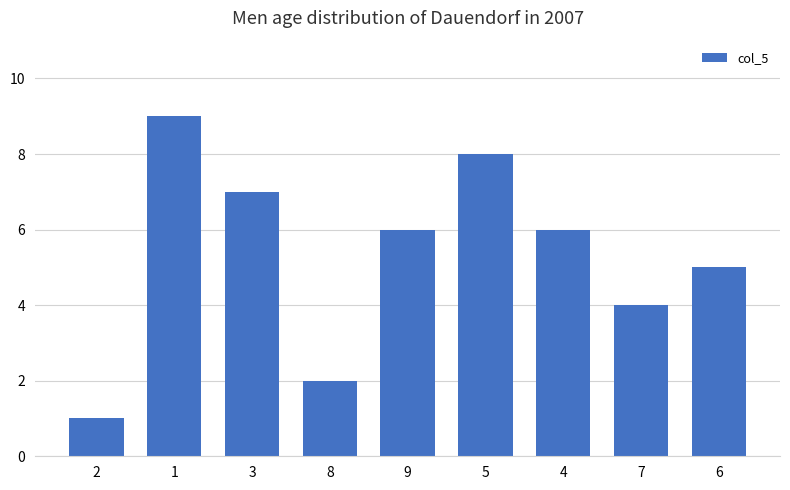

Reading left to right, extract all data points from this chart.

1	9	7	2	6	8	6	4	5